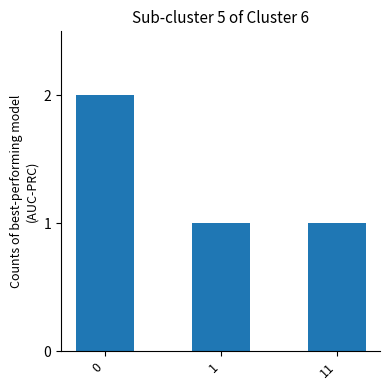

How many values are between 1 and 2?

3